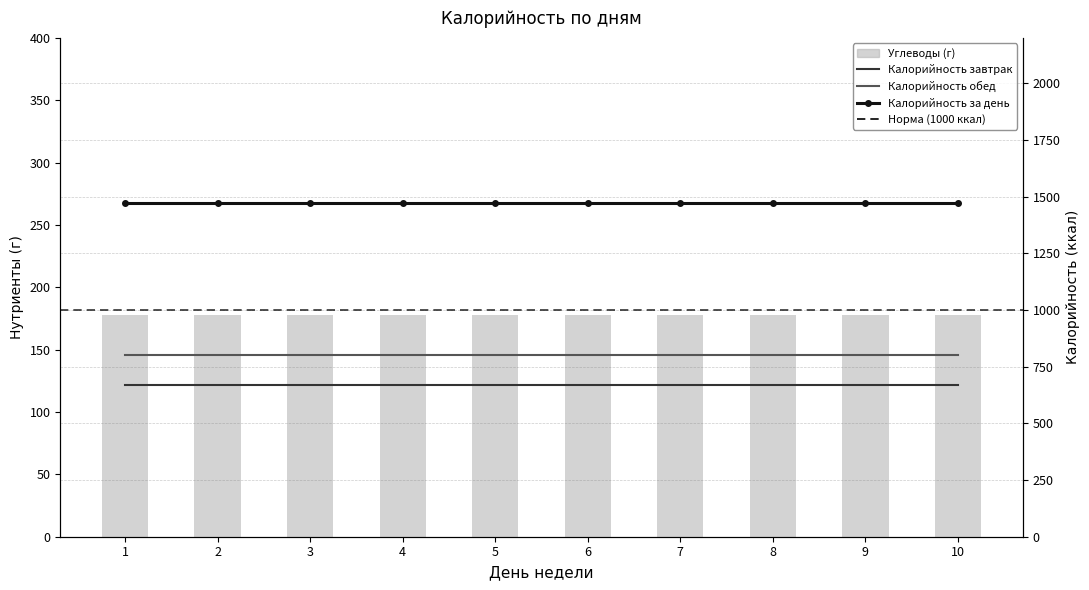

Which series has the largest range (max minus min)?

Углеводы (г)